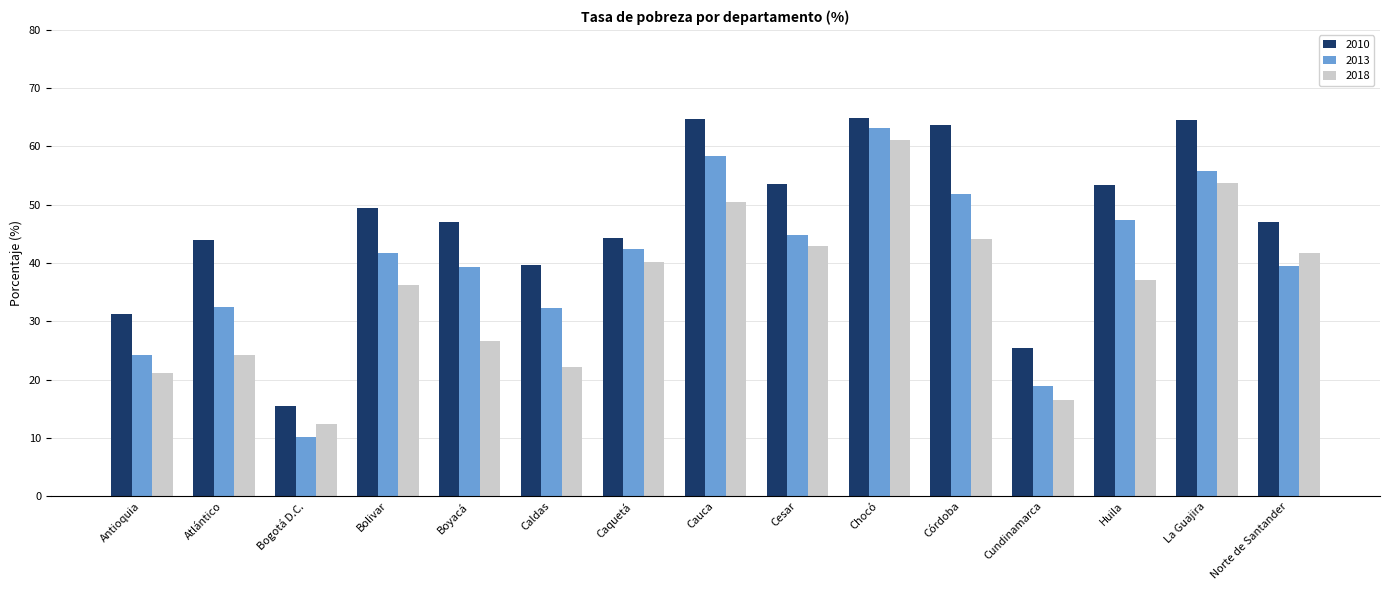

How many bars are there in each group?

3